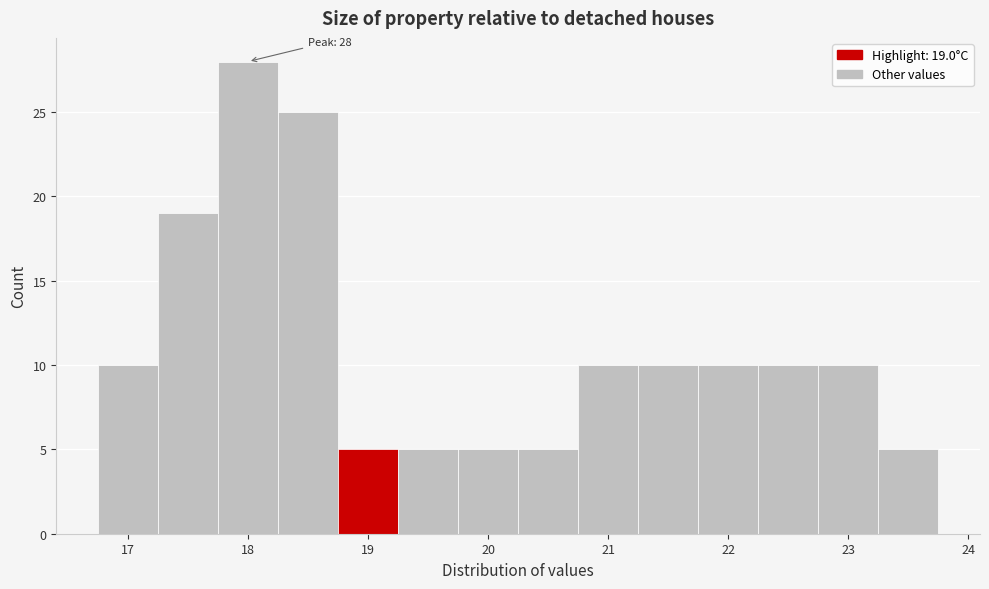

Over which range of the x-axis is the bar tallest?

17.75 to 18.25